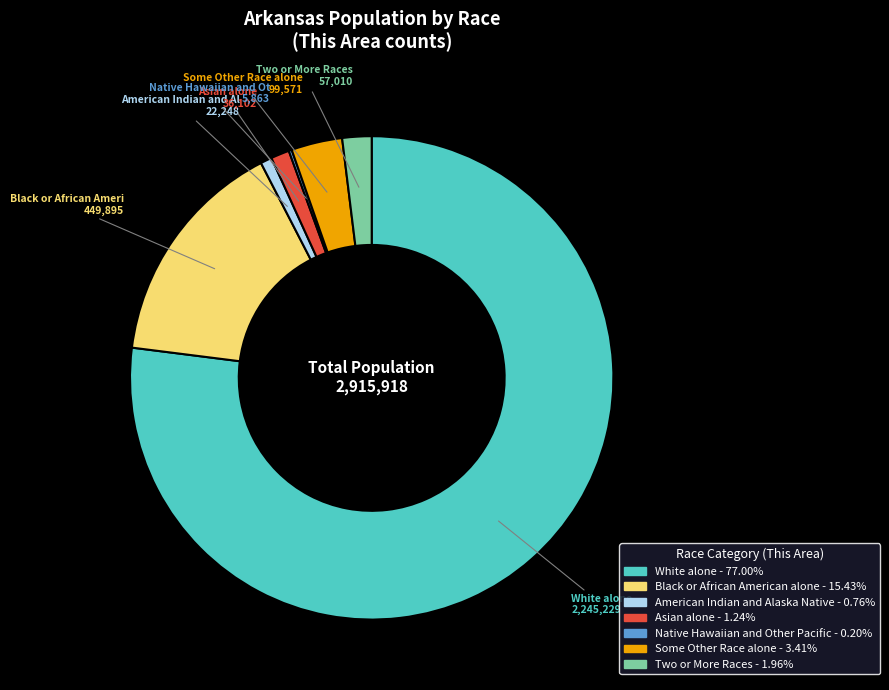

Does any single category account for the majority?

Yes